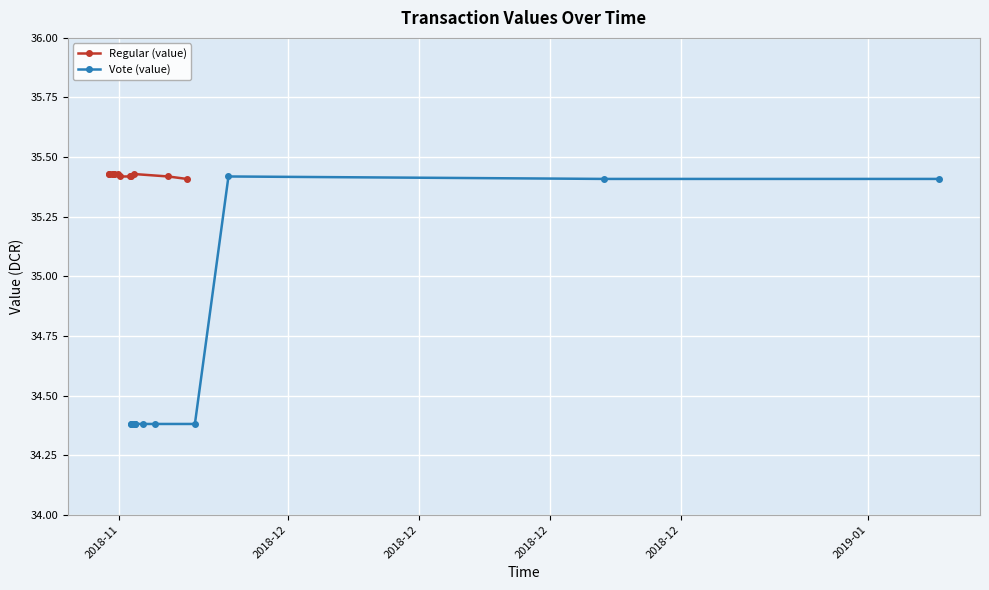

What is the label of the 1st point from the left?

2018-11